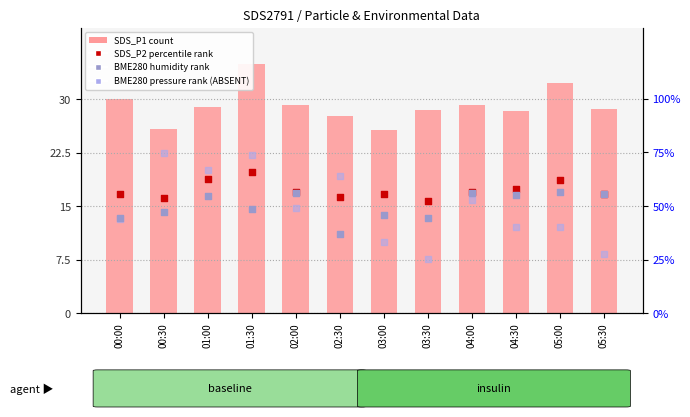

Which series has the widest spread of Y values?

BME280 pressure (rank, ABSENT)